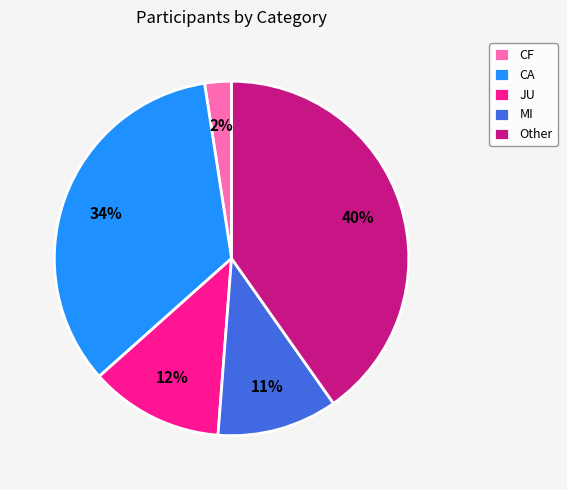

To the nearest percent, what is the average slice percentage?

20%